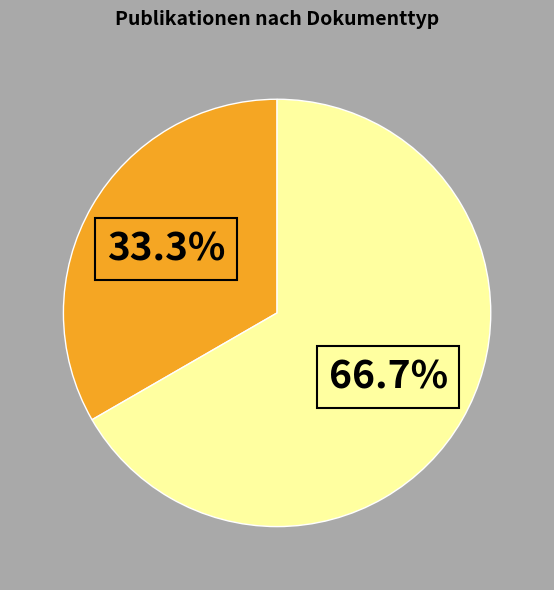

Is there any slice that represents more than half of the pie?

Yes